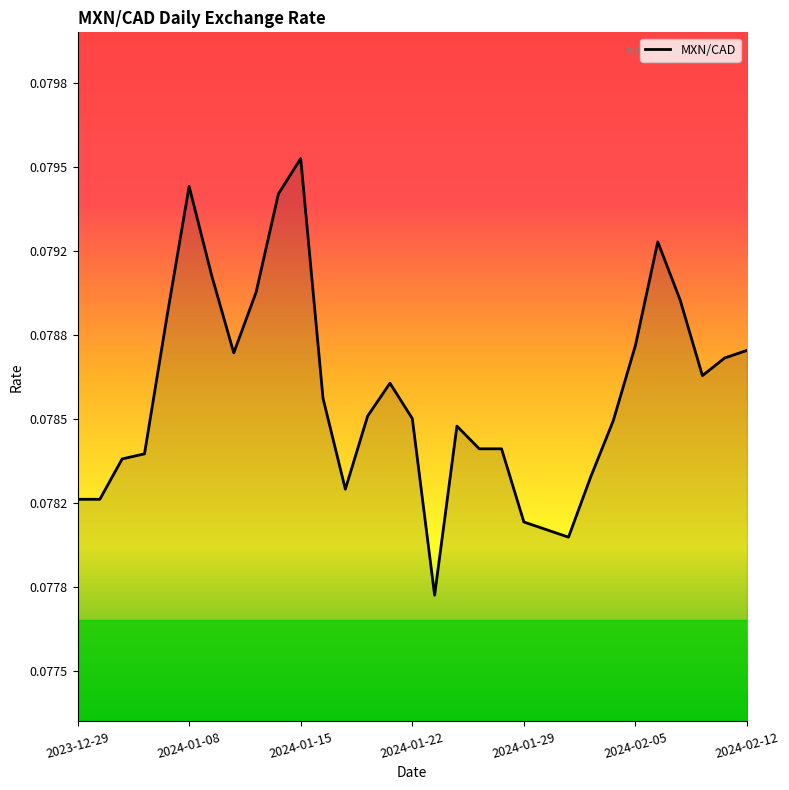

Does the chart display data point markers on the line(s)?

No